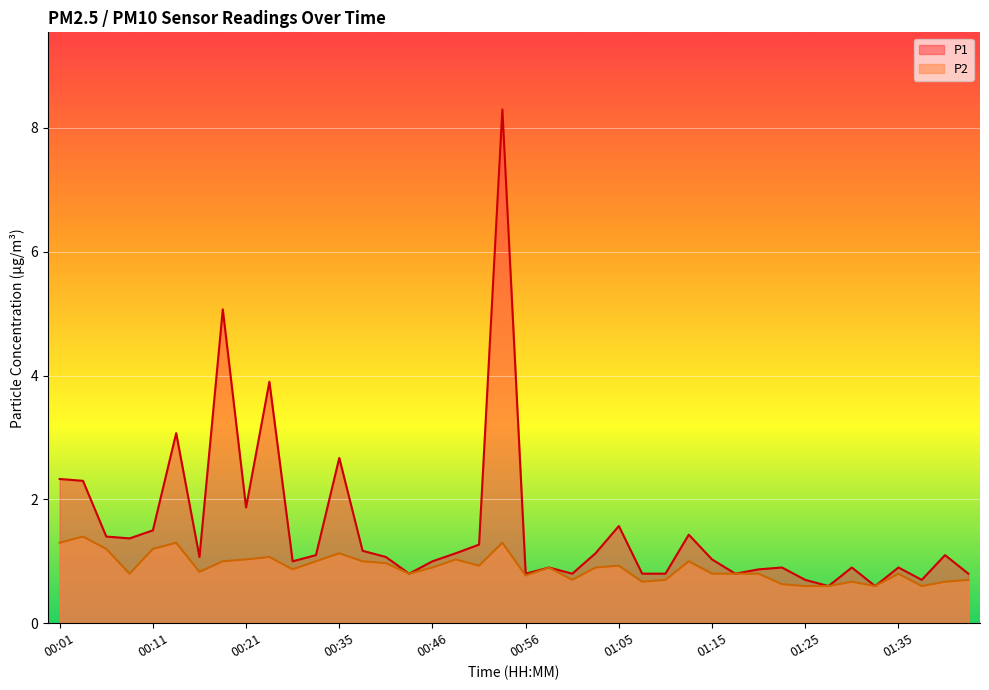

List the labels in order of P2 value, smallest first.

01:25, 01:28, 01:33, 01:37, 01:23, 01:08, 01:30, 01:40, 01:01, 01:11, 01:42, 00:56, 00:08, 00:43, 01:15, 01:18, 01:20, 01:35, 00:16, 00:29, 00:46, 00:58, 01:03, 00:51, 01:05, 00:40, 00:18, 00:32, 00:37, 01:13, 00:21, 00:48, 00:24, 00:35, 00:06, 00:11, 00:01, 00:13, 00:53, 00:03